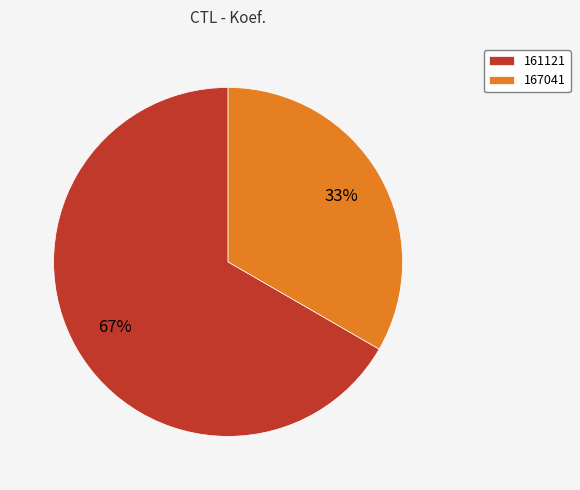

Approximately how many times larger is the value at 167041 compared to 161121?

0.5